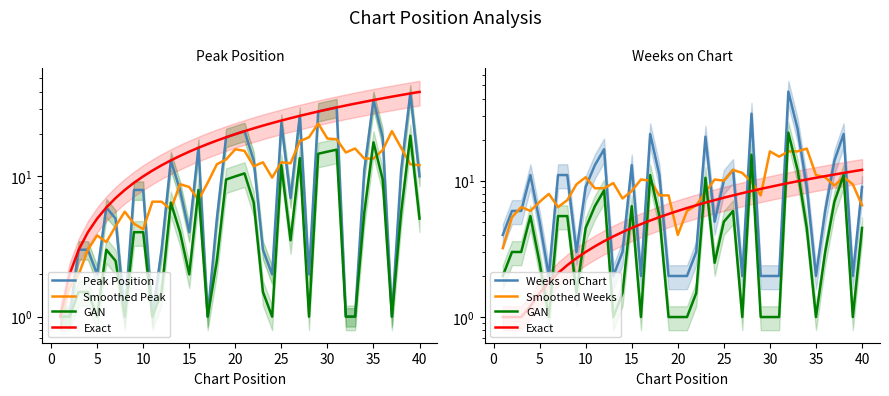

Between which two adjacent categories do Smoothed Peak and Peak Position first intersect?

0 and 5